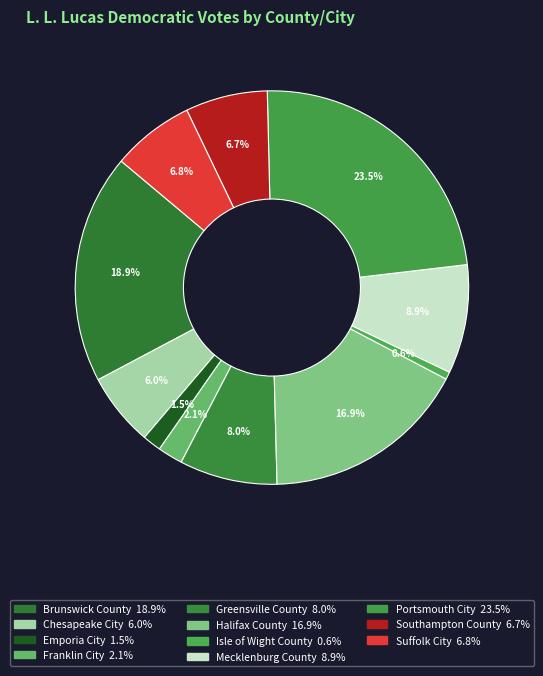

To the nearest percent, what portion does Halifax County represent?

17%